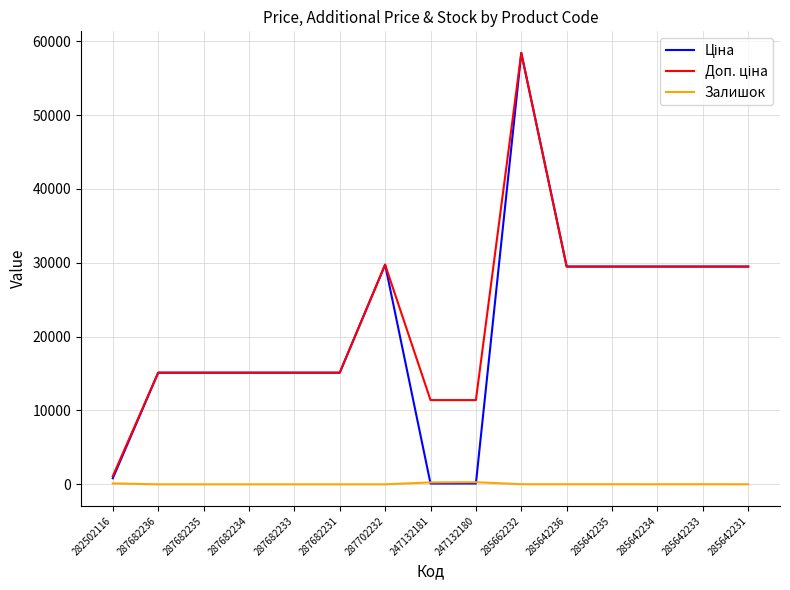

At which category is the sum across all series the highest?

285662232